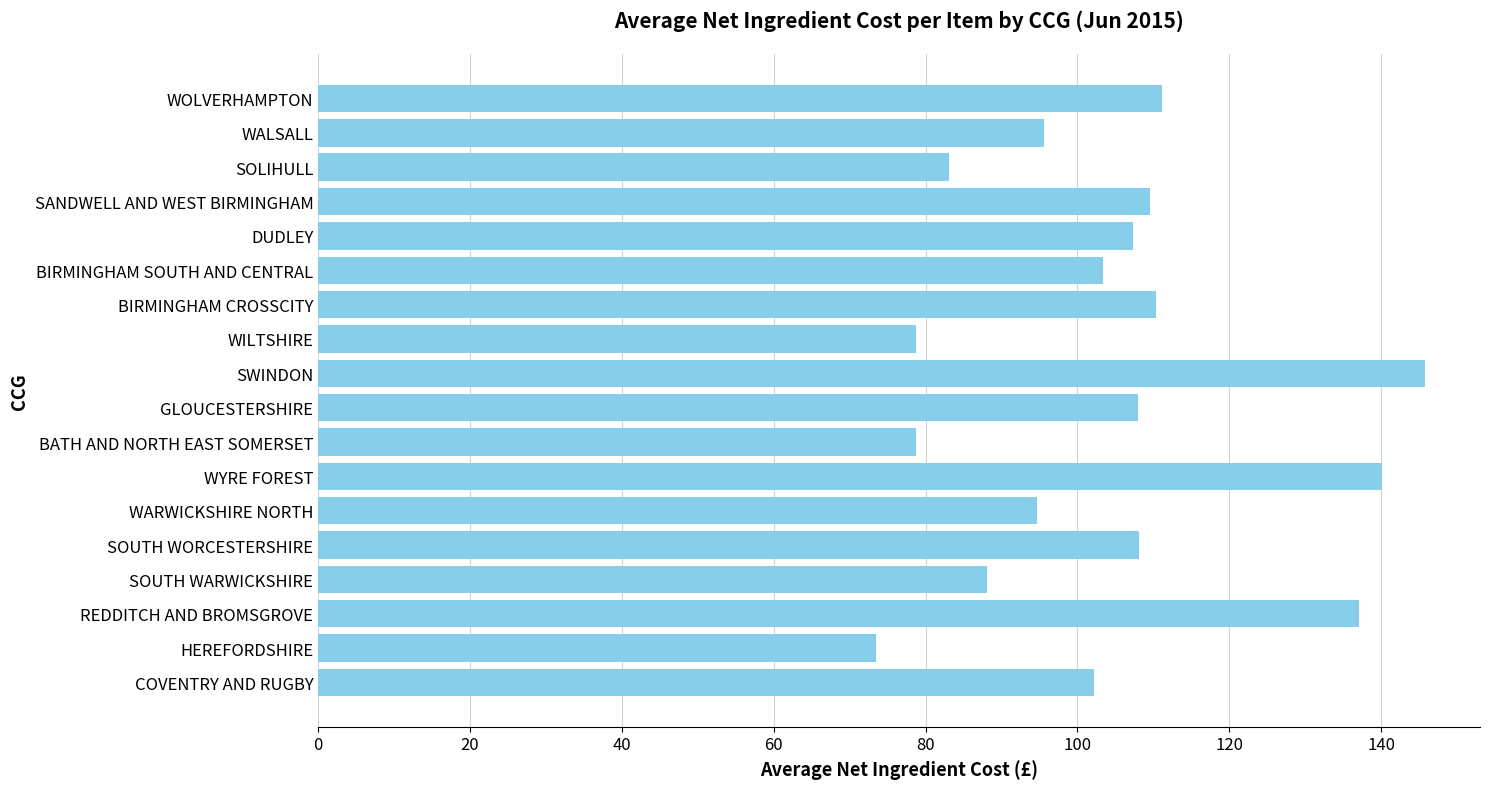

What is the difference between the values at BIRMINGHAM SOUTH AND CENTRAL and WARWICKSHIRE NORTH?

8.7